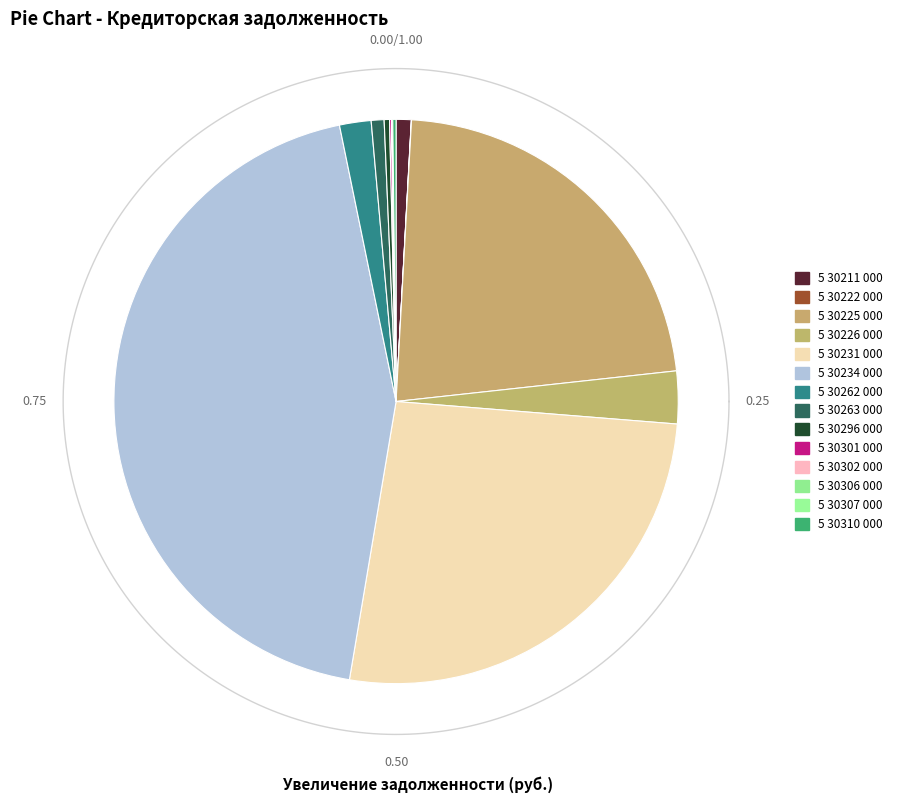

Is the sum of 5 30301 000 and 5 30307 000 greater than half?

No